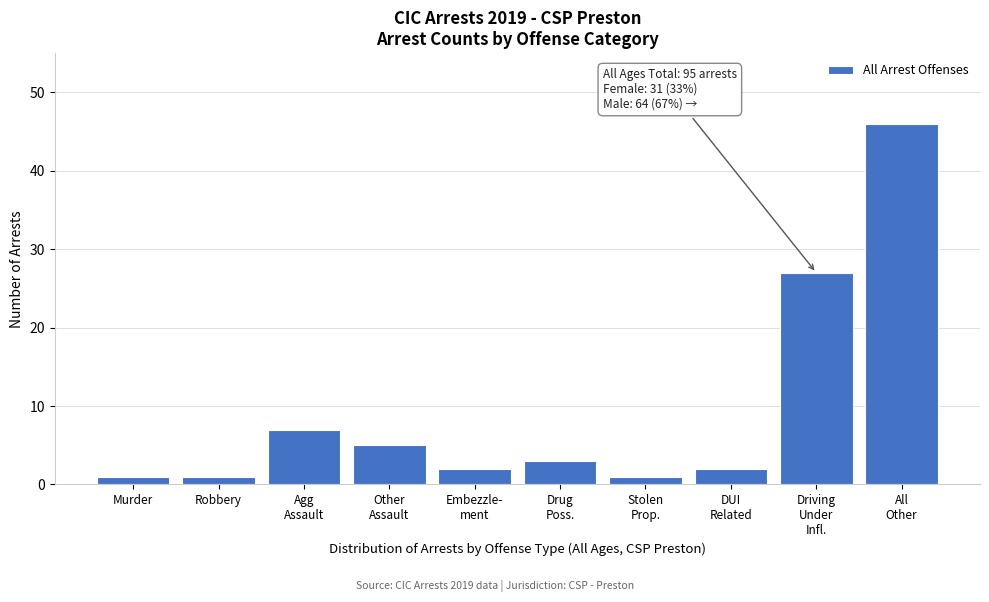

Reading left to right, extract all data points from this chart.

1	1	7	5	2	3	1	2	27	46